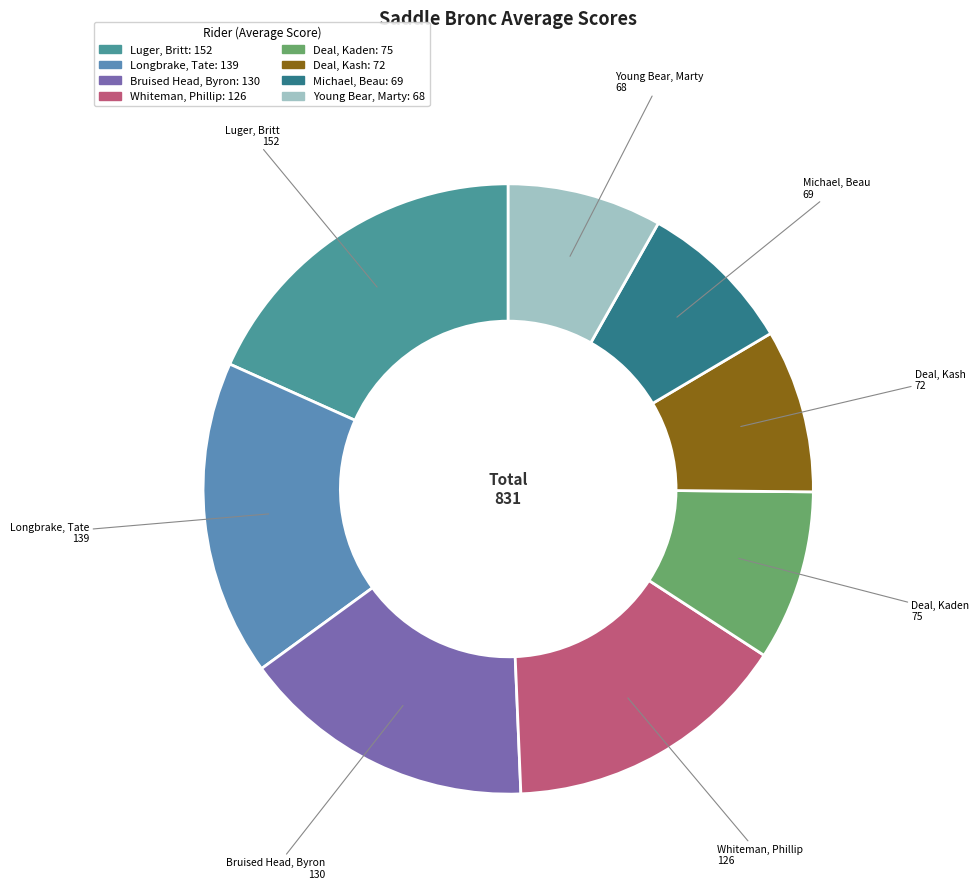

Is Luger, Britt the majority of the pie?

No